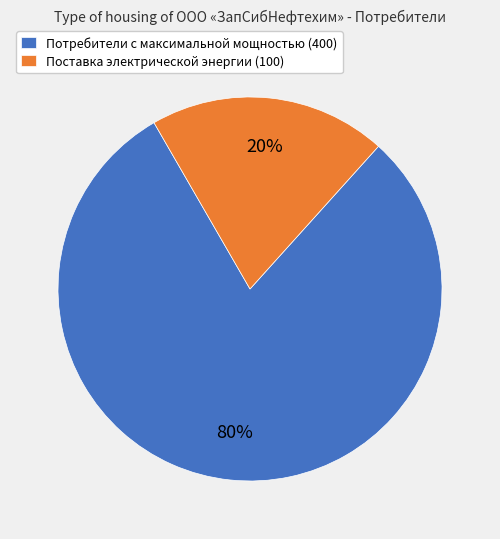

Is it true that Потребители с максимальной мощностью (400) is 72% of the pie?

False